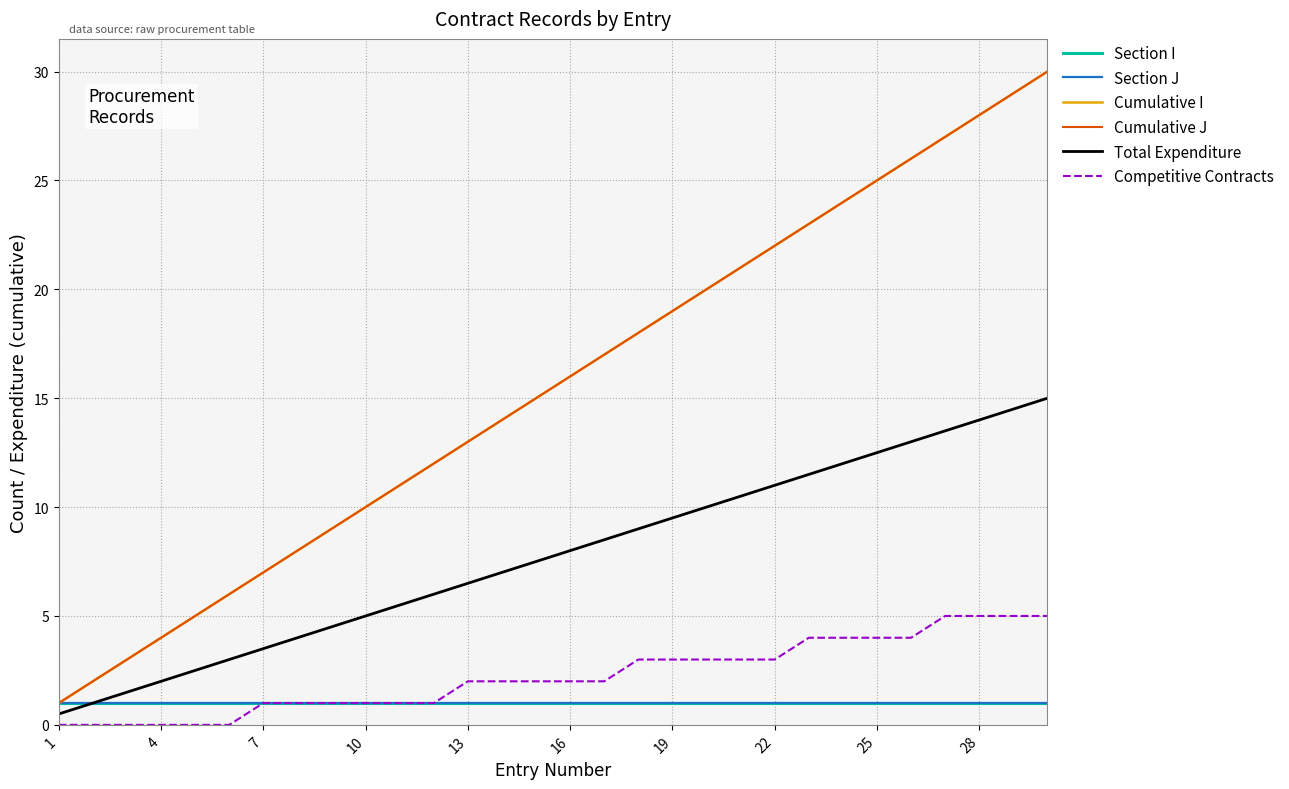

Is this an area chart (filled region under the line)?

No